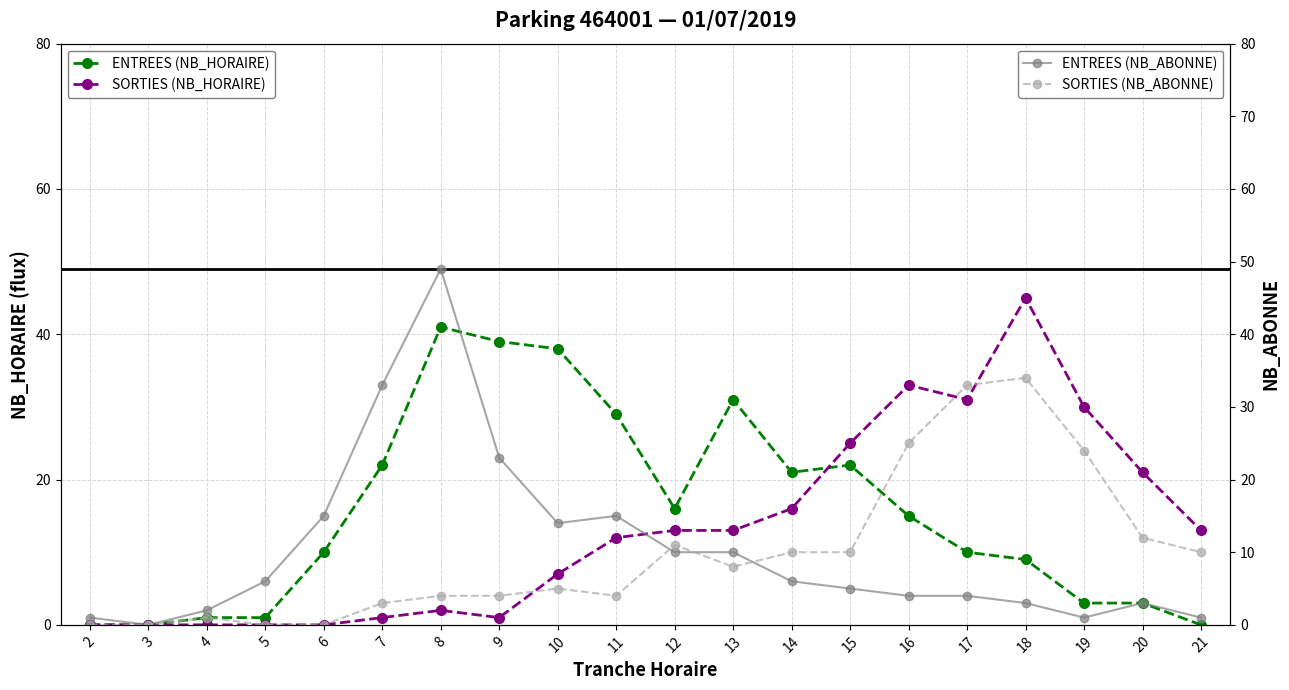

At which label does SORTIES (NB_HORAIRE) reach its peak?

18